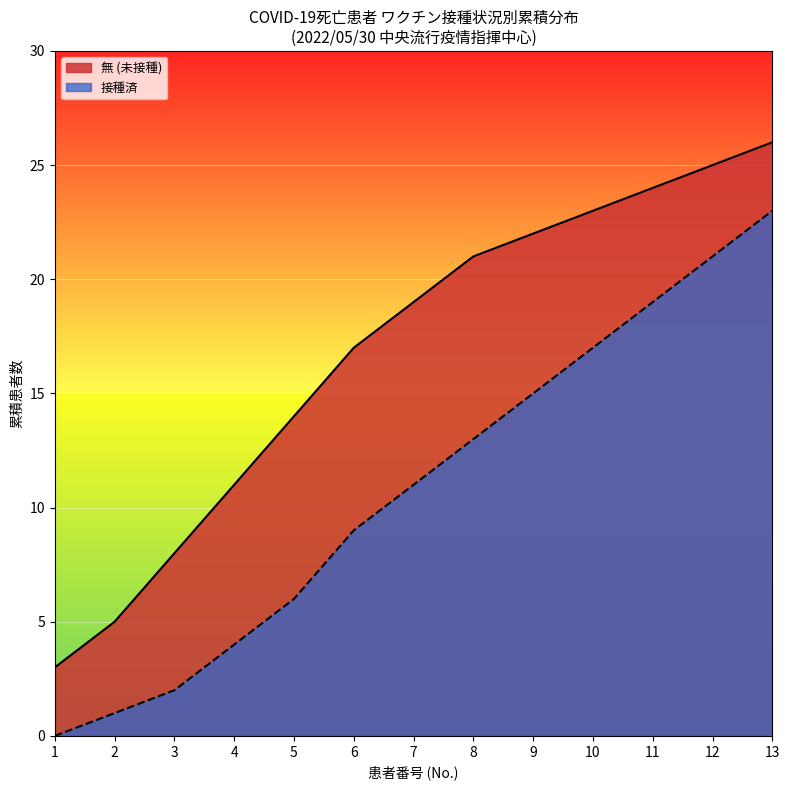

True or false: 80代 has a value of 14 at 11.

False